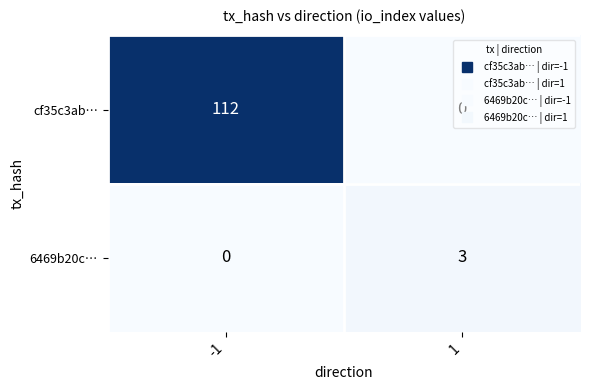

Is it true that 6469b20c… equals 0 at -1?

True